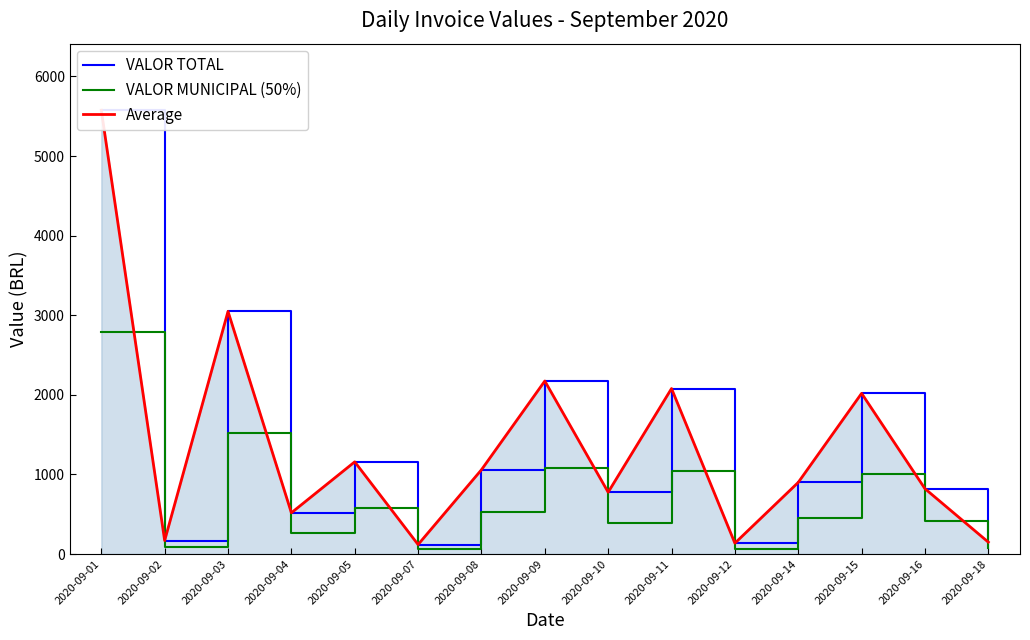

Where does the Average series first go above 900?

2020-09-01